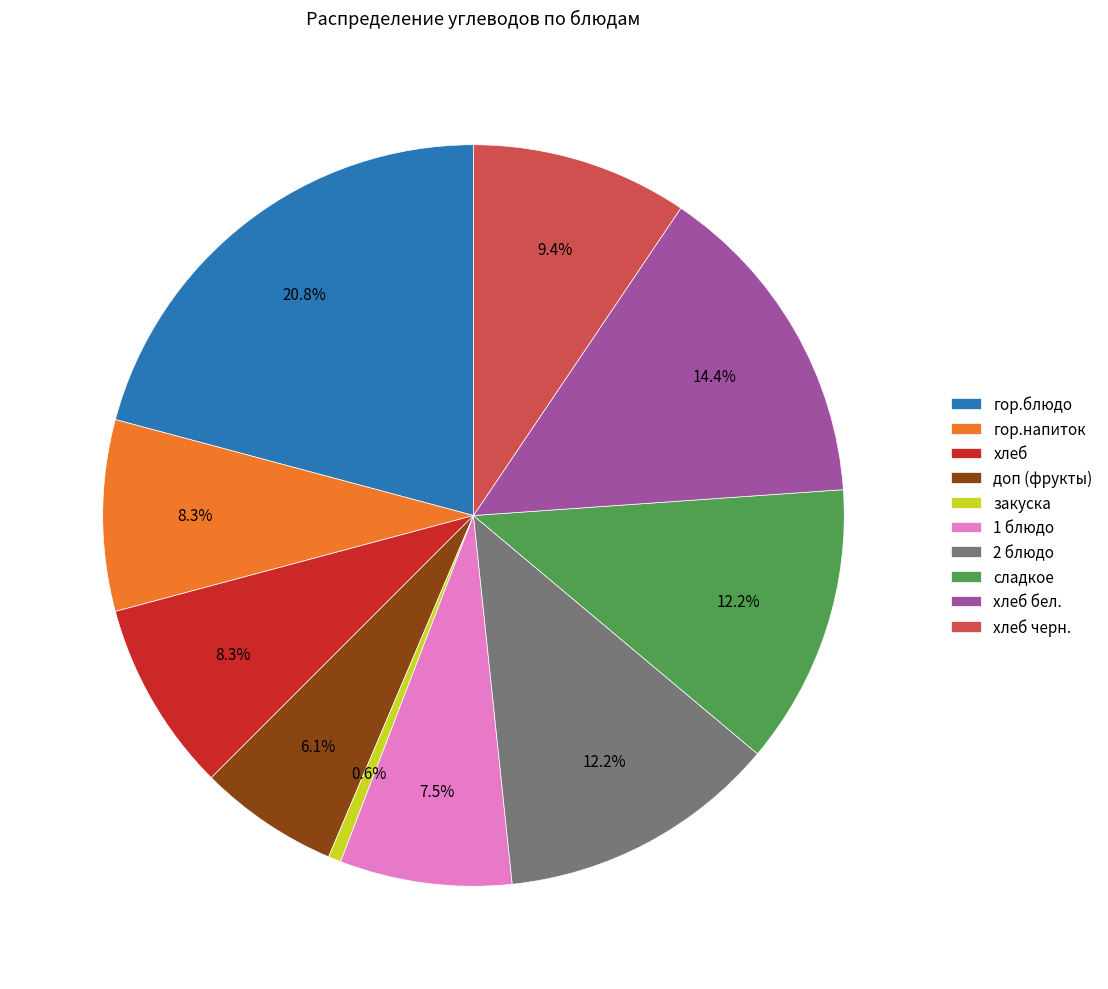

Approximately how many times larger is the value at хлеб бел. compared to 1 блюдо?

1.9